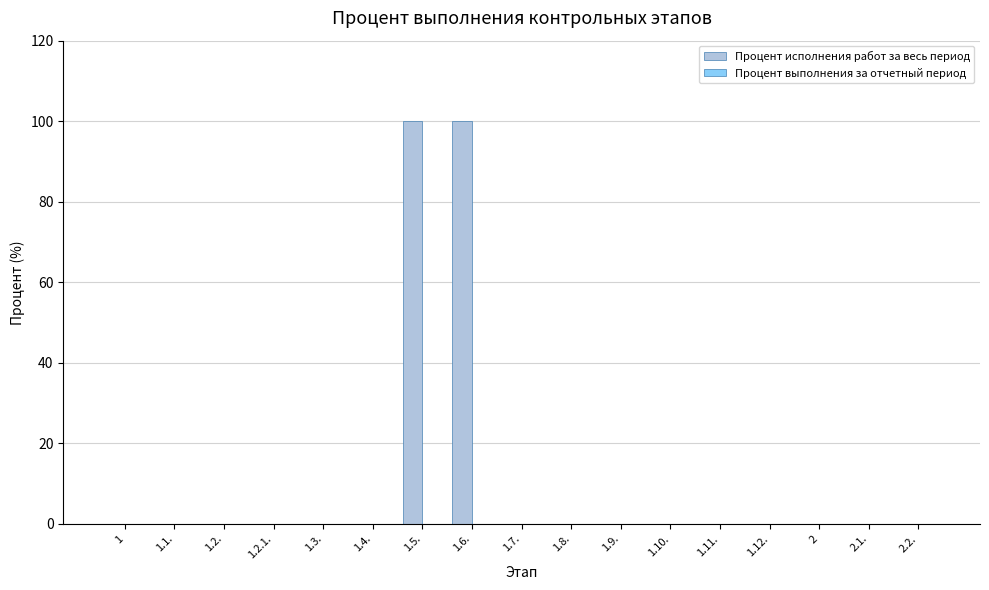

How many data points does each series have?

17